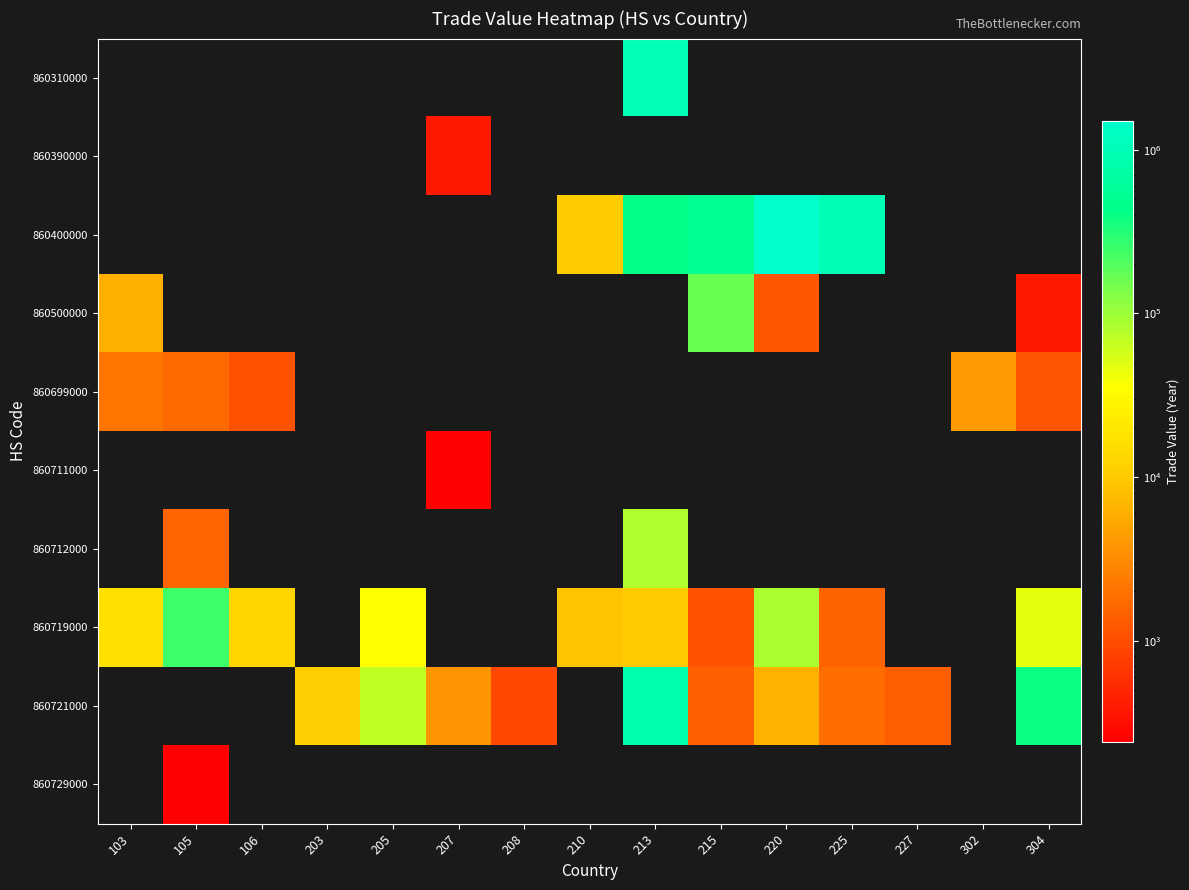

Which category has the highest value in the 860699000 series?

302